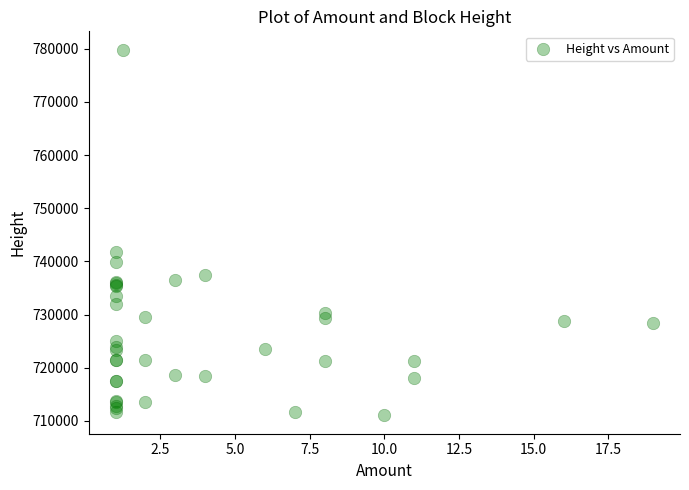

What Y value in the scatter plot is closest to 745433?

741711